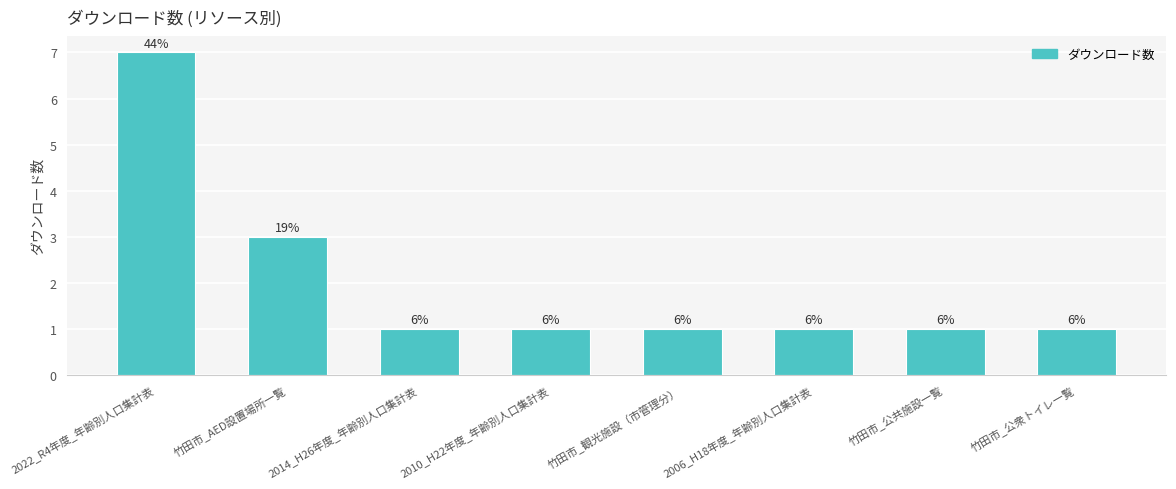

What is the ratio of the value at 竹田市_AED設置場所一覧 to the value at 2006_H18年度_年齢別人口集計表?

3.0